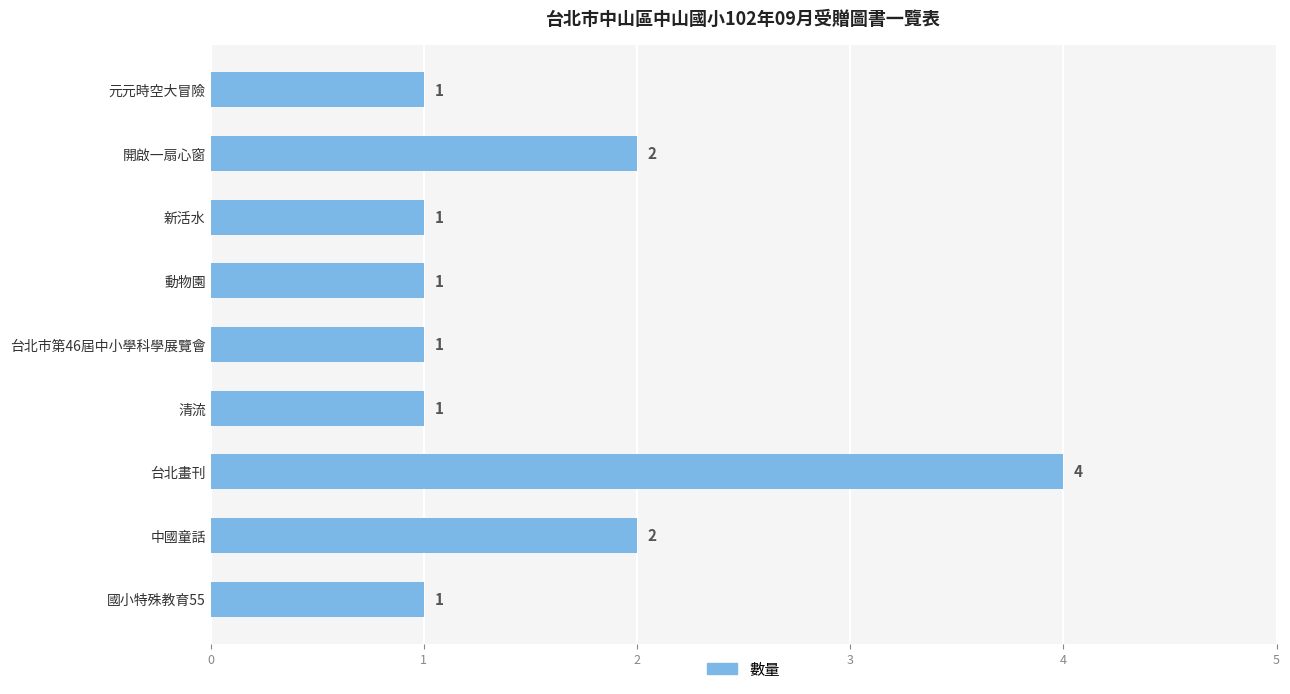

Are the bars horizontal?

Yes